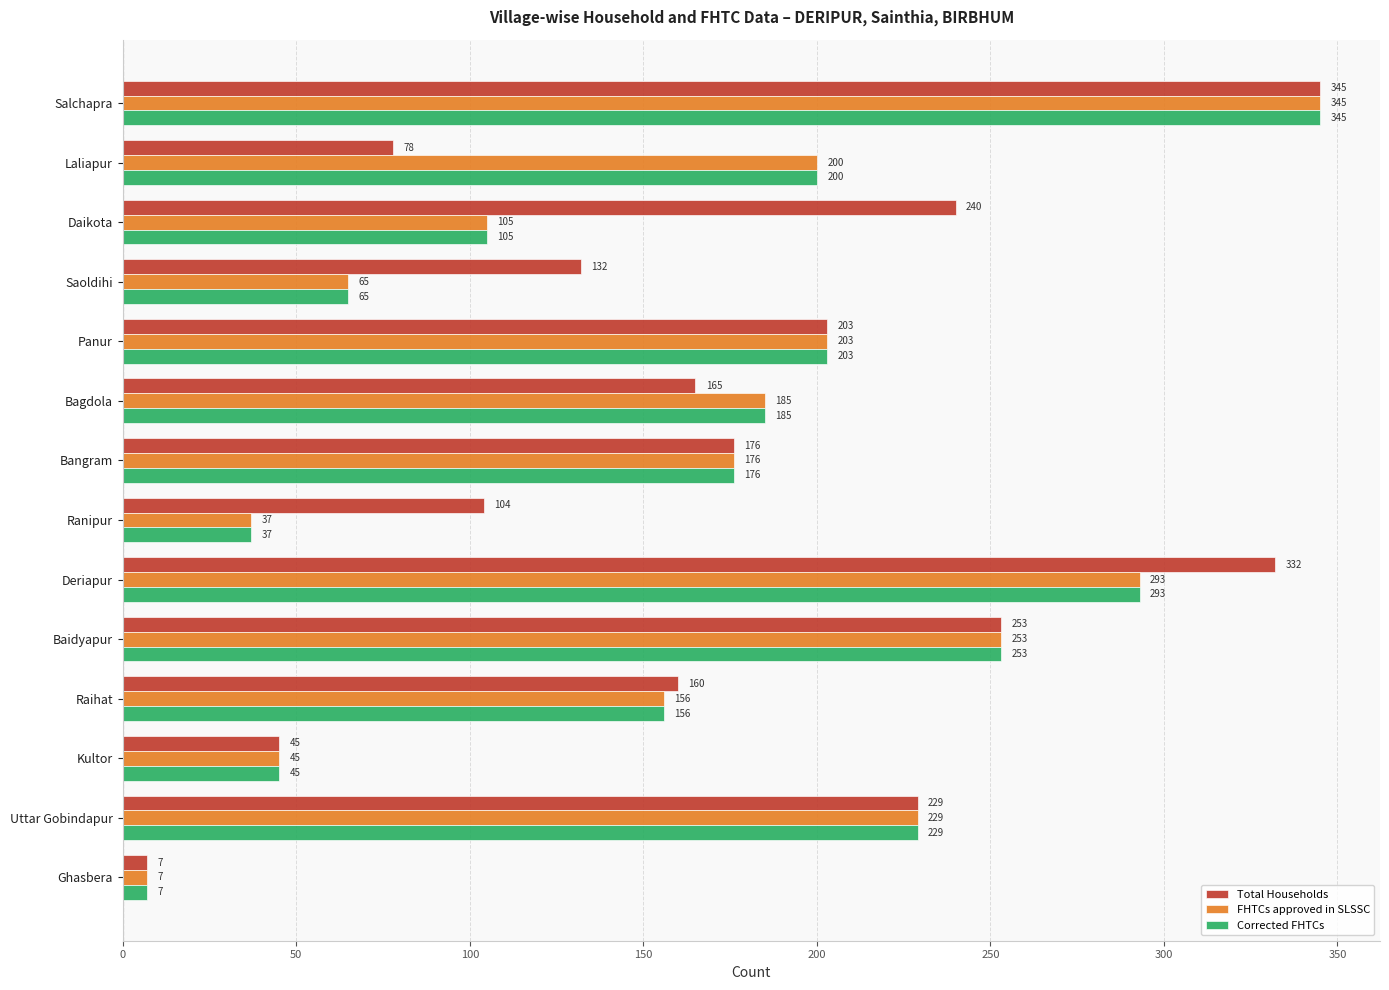

List the labels in order of FHTCs approved in SLSSC value, largest first.

Salchapra, Deriapur, Baidyapur, Uttar Gobindapur, Panur, Laliapur, Bagdola, Bangram, Raihat, Daikota, Saoldihi, Kultor, Ranipur, Ghasbera